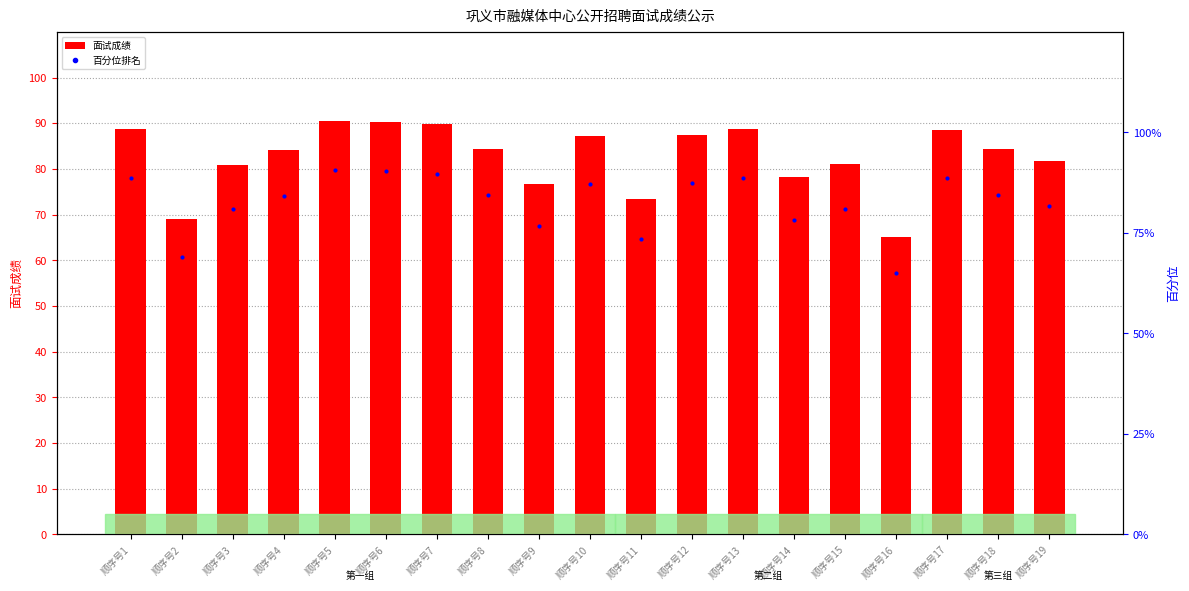

Which category has the highest value across all series?

顺序号5